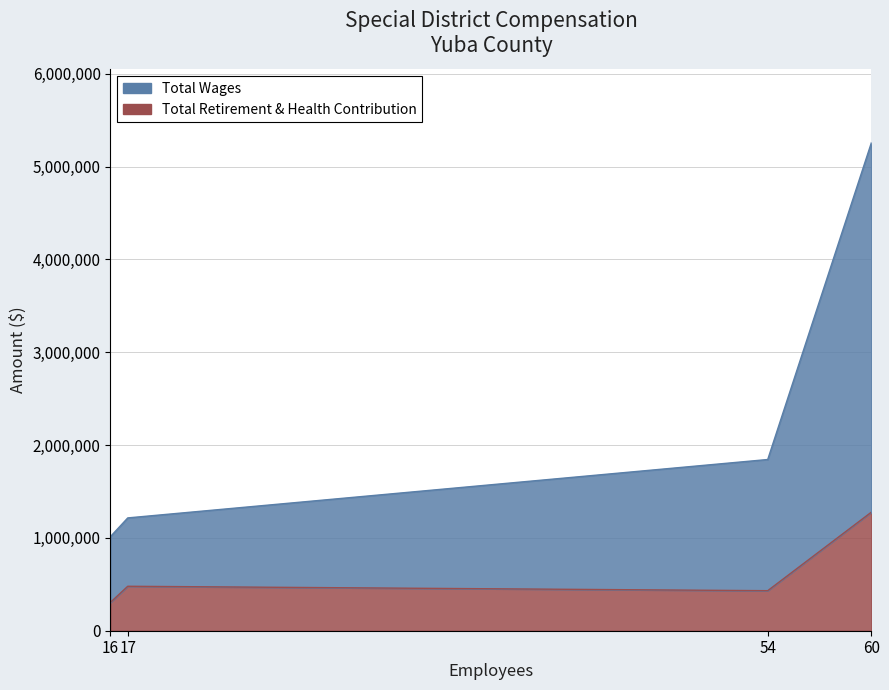

True or false: Total Wages and Total Retirement & Health Contribution cross at least once.

False